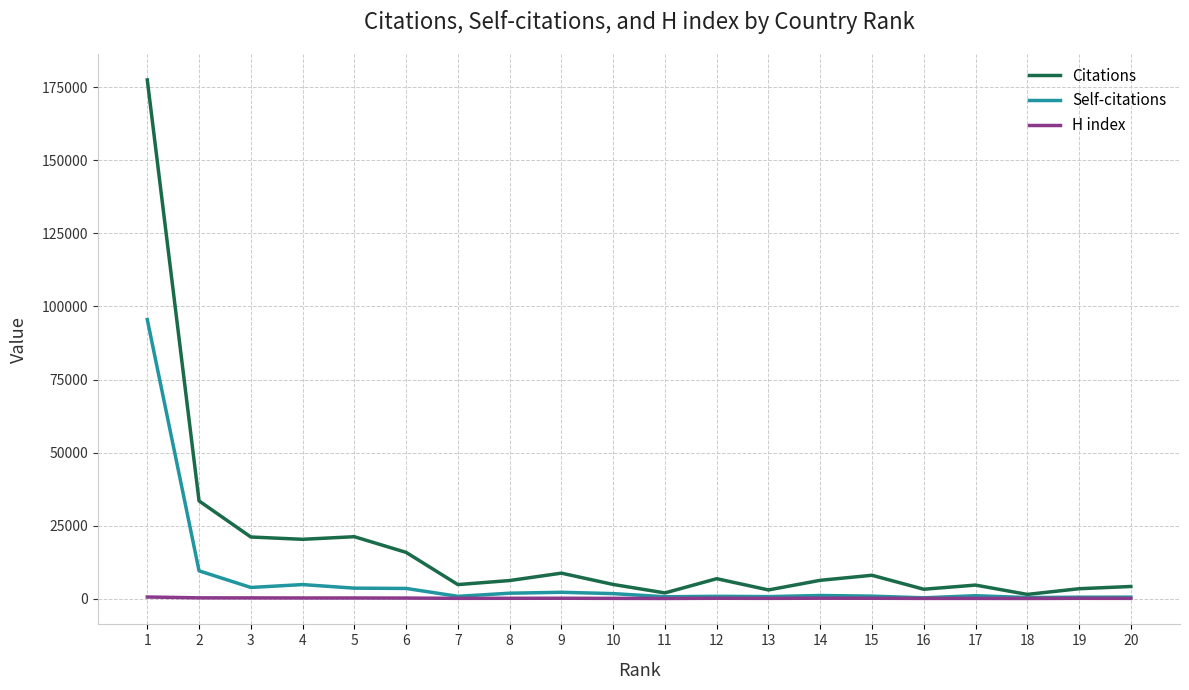

Which series has the largest total across all categories?

Citations